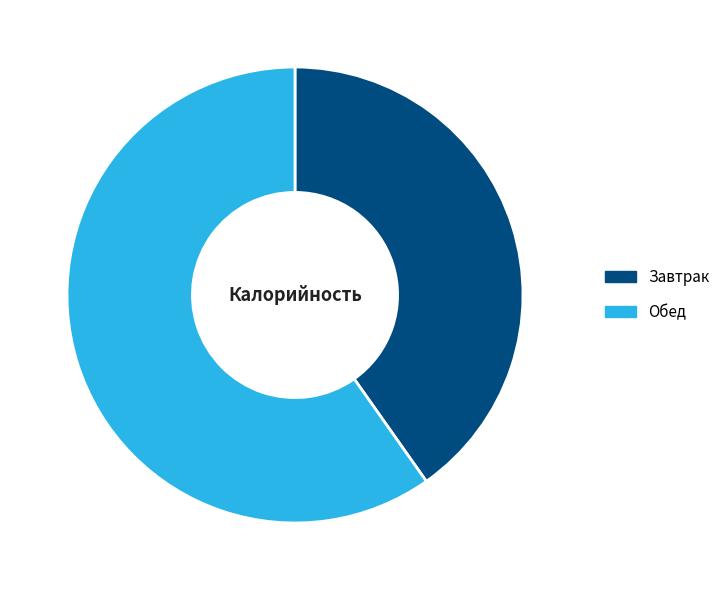

Which slice is the largest?

Обед